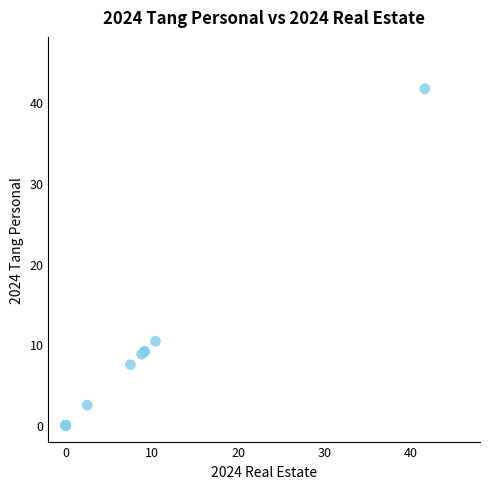

What Y value in the scatter plot is closest to 20?

10.4